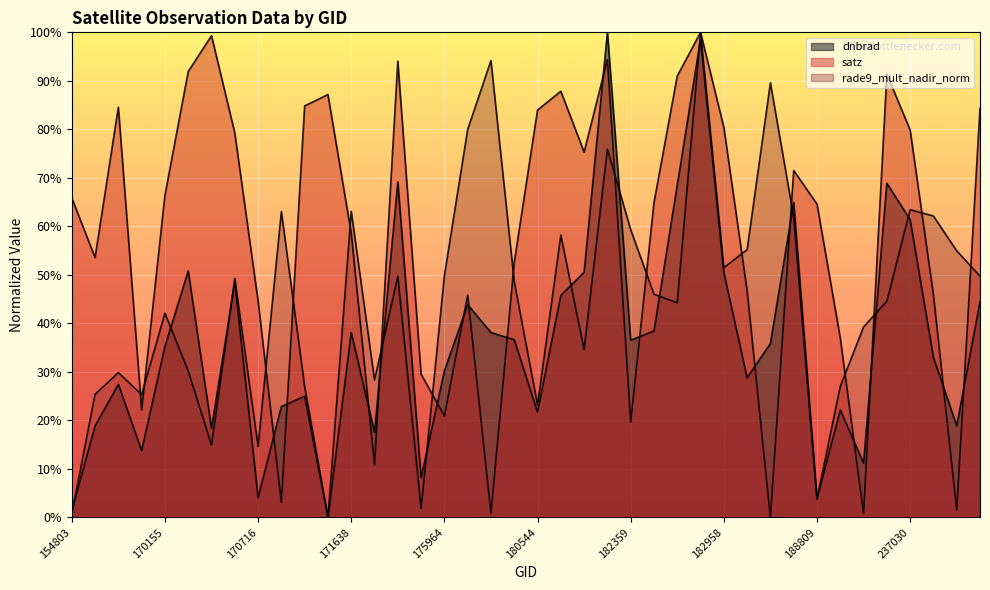

Where is dnbrad nearest to the value 0?

171454